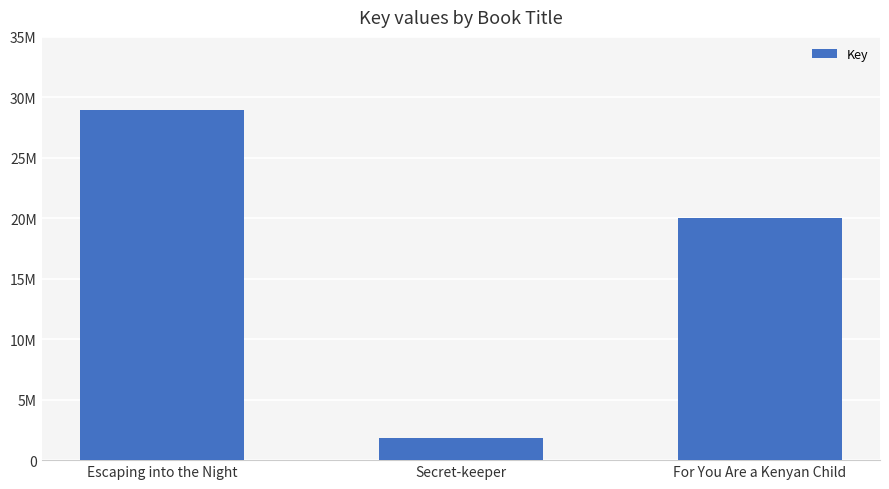

Which category has the highest value across all series?

Escaping into the Night